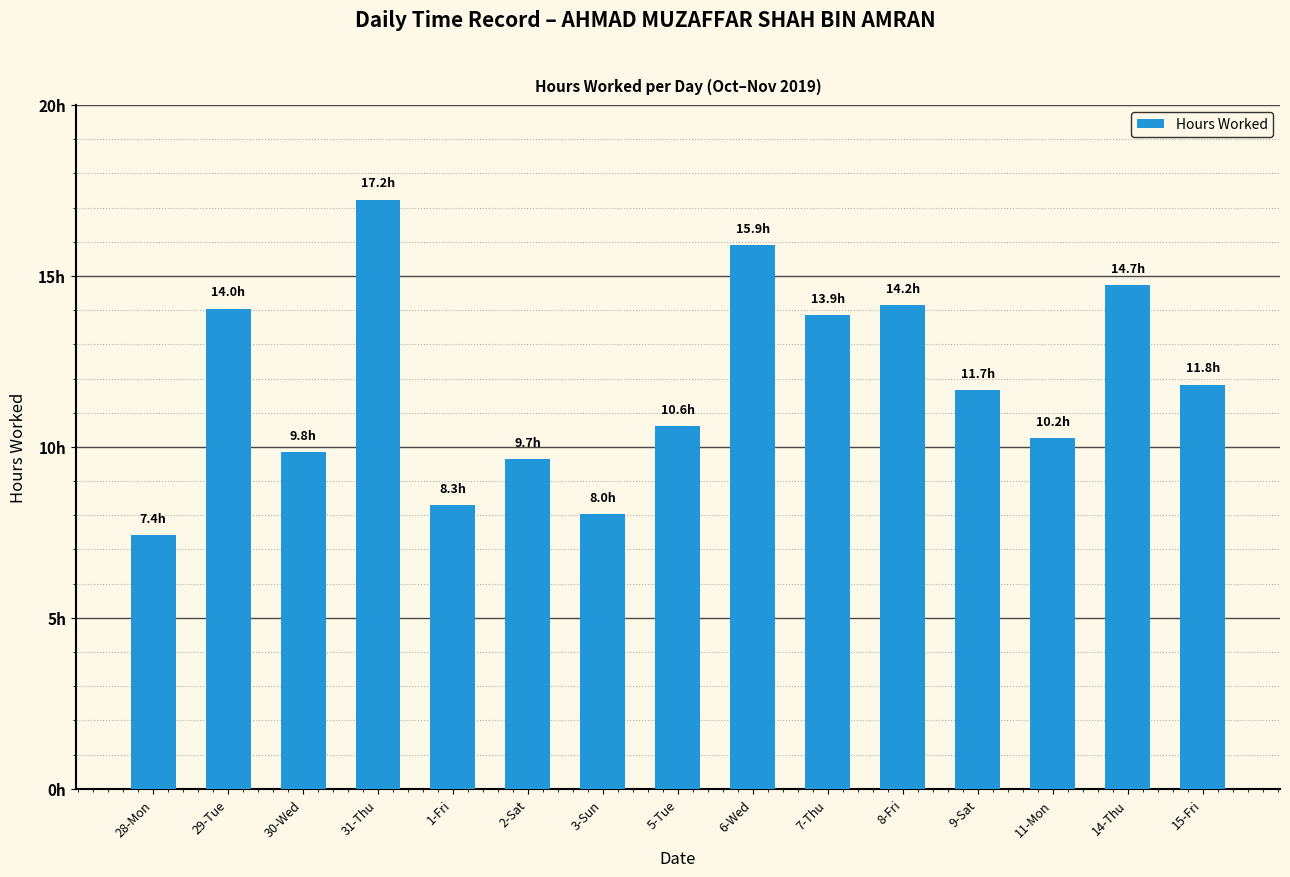

Which label corresponds to the smallest value in the chart?

28-Mon